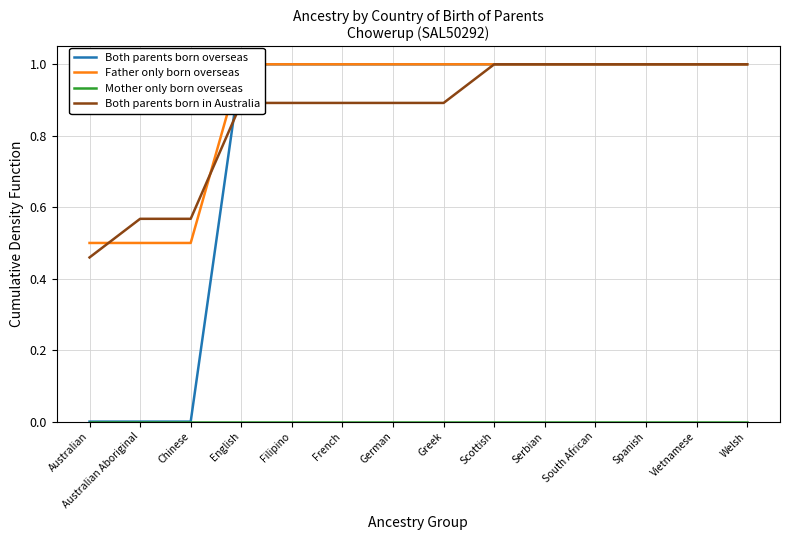

What is the difference between the Both parents born overseas values at Australian Aboriginal and Serbian?

1.0